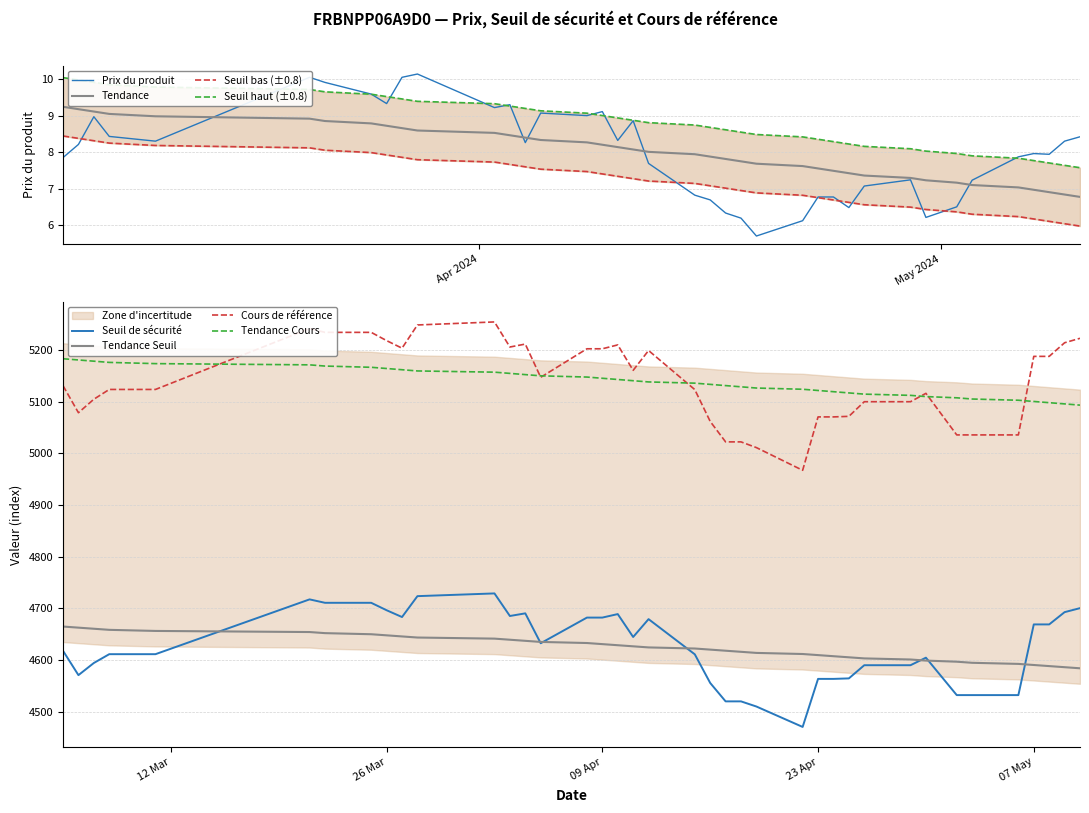

At how many categories does at least one series exceed 2075?

39